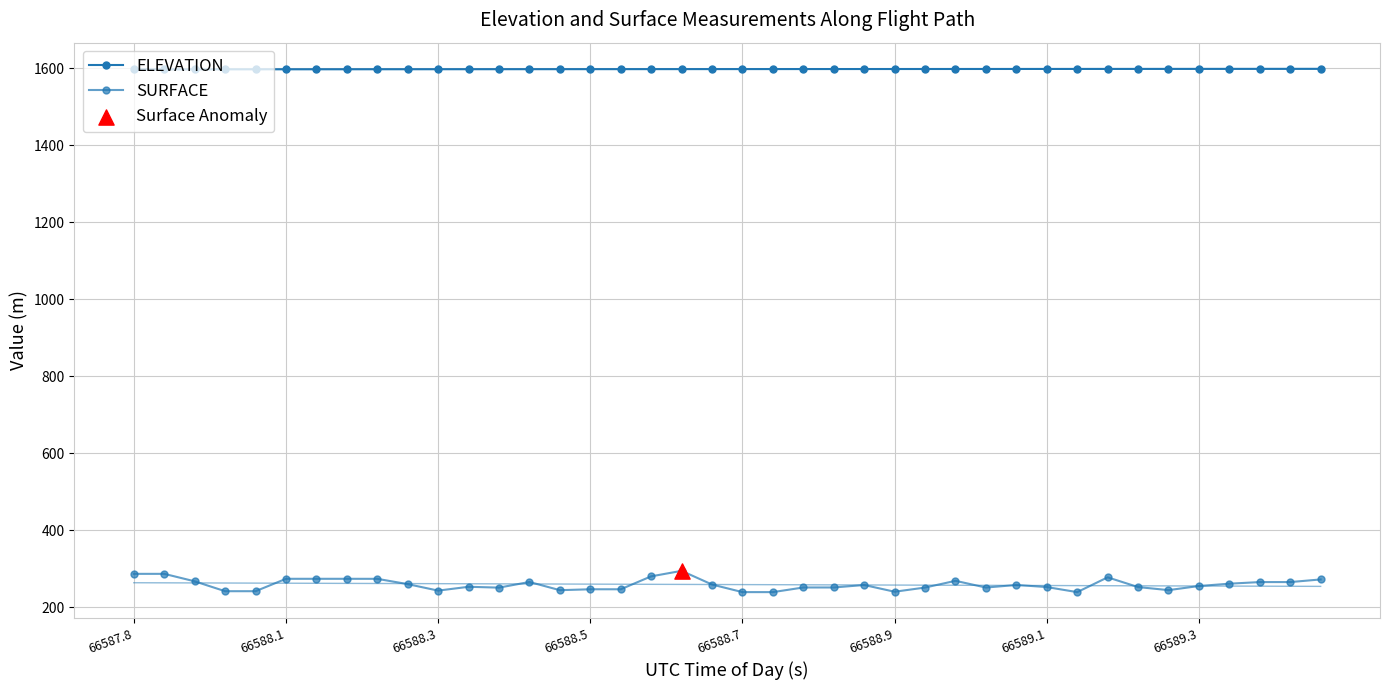

Which series has the widest spread of Y values?

SURFACE